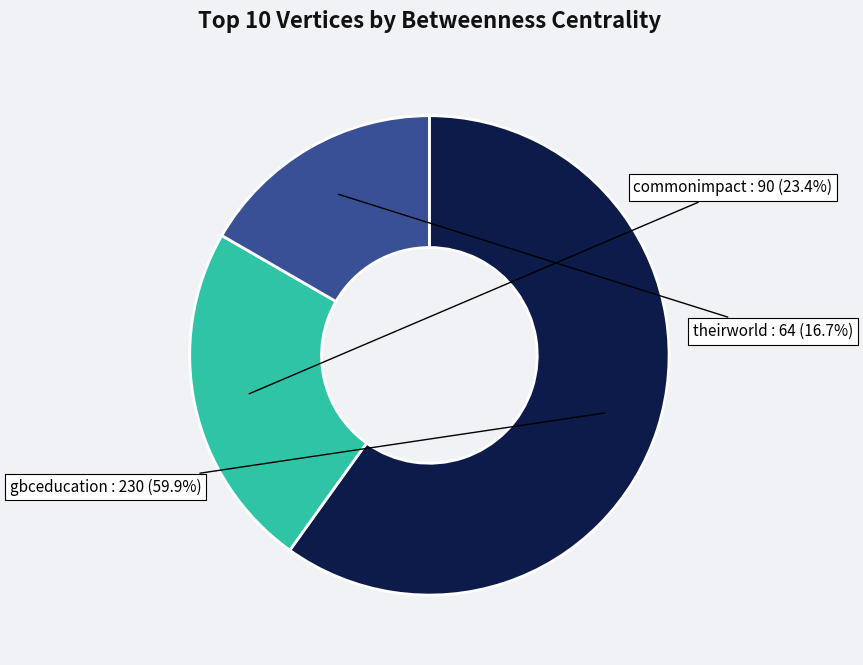

Is there any slice that represents more than half of the pie?

Yes